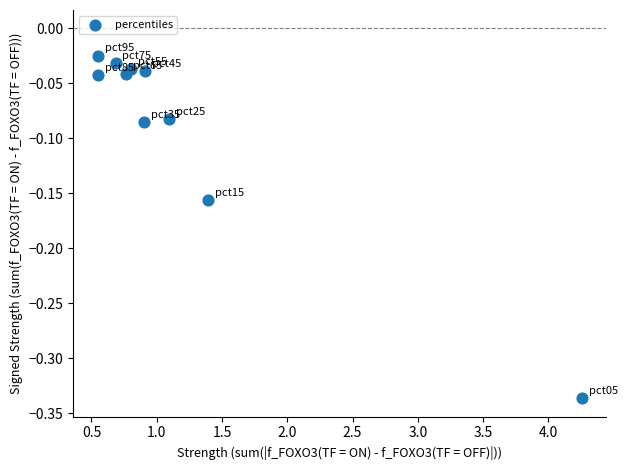

What is the range of Y values (max minus min)?

0.3